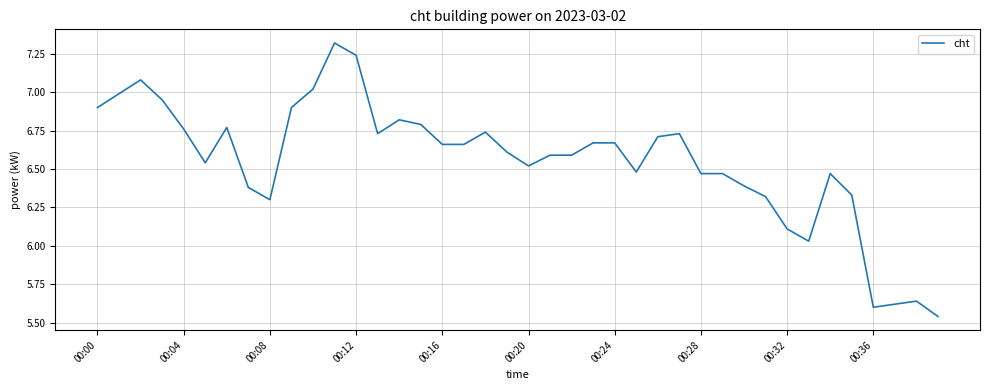

How many values exceed 6?

36